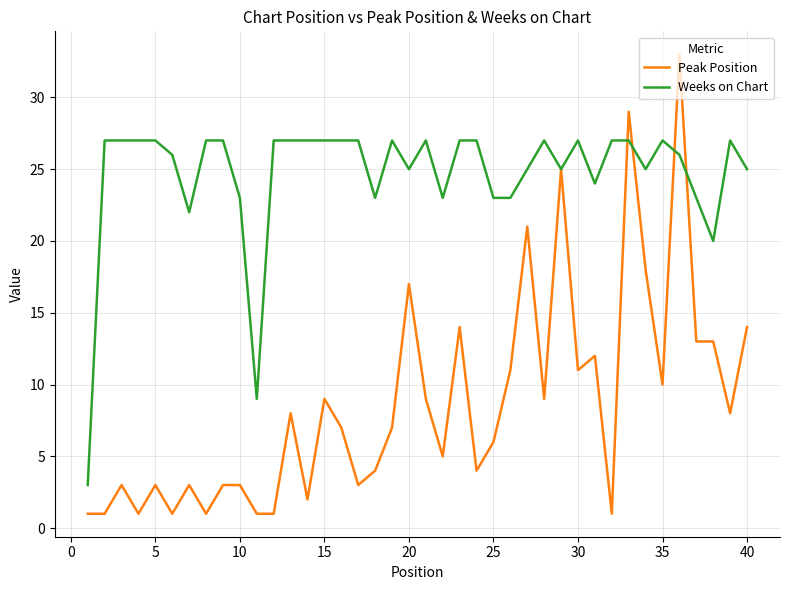

Which series has the largest total across all categories?

Weeks on Chart